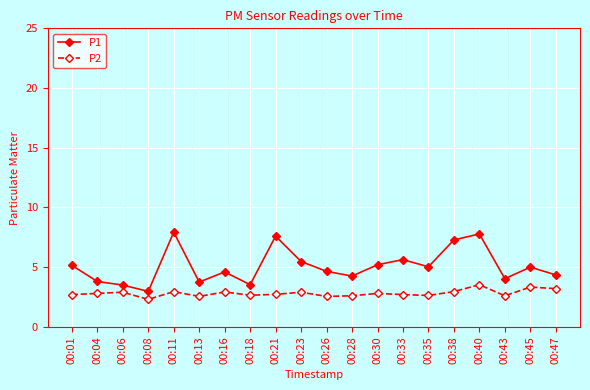

What is the maximum value for P2?

3.5